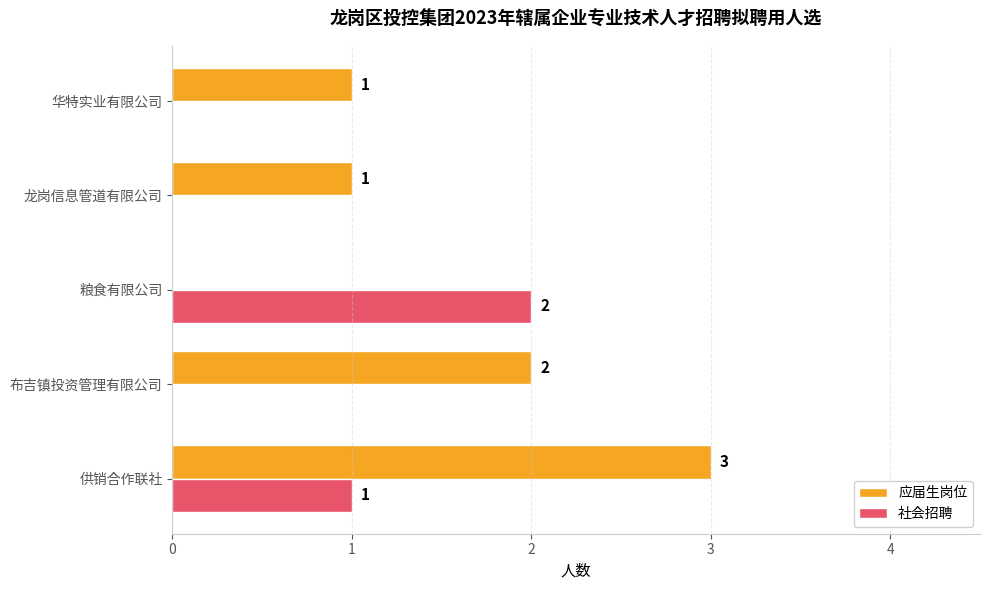

Is it true that 应届生岗位 equals 1 at 龙岗信息管道有限公司?

True